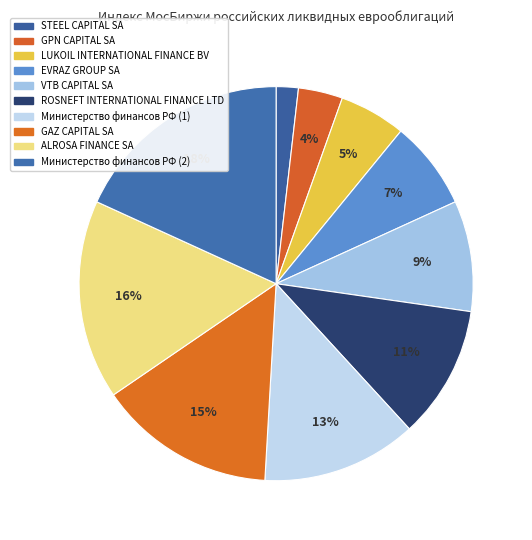

Is EVRAZ GROUP SA the majority of the pie?

No